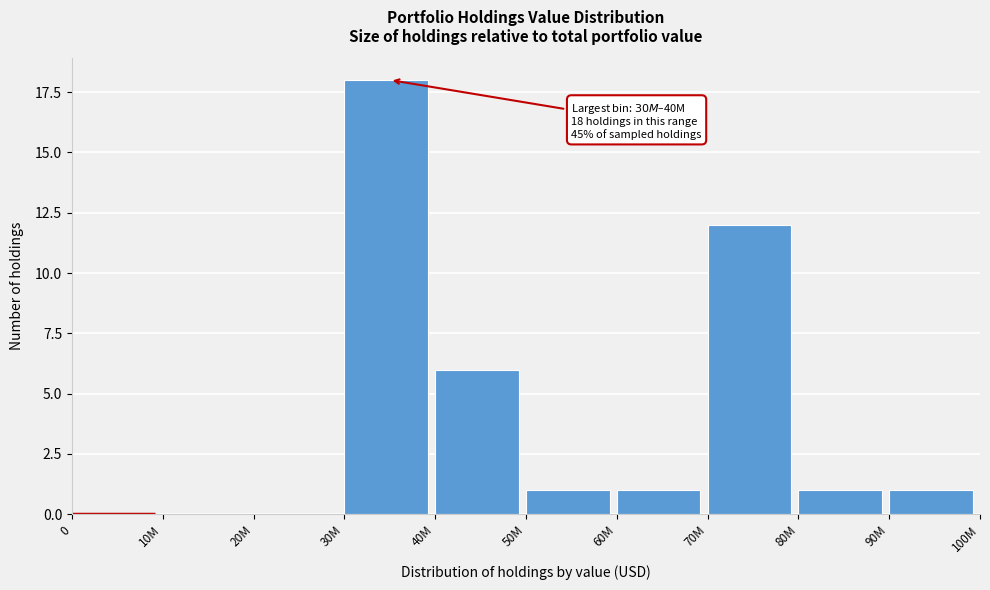

Reading left to right, transcribe all the data shown in this chart.

0=0	10M=0	20M=0	30M=18	40M=6	50M=1	60M=1	70M=12	80M=1	90M=1